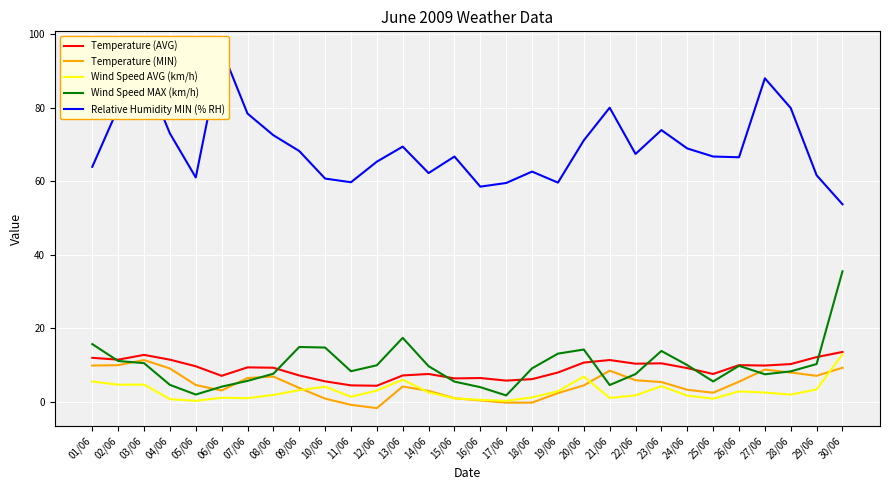

Reading left to right, transcribe all the data shown in this chart.

Temperature (AVG): 01/06=11.9	02/06=11.4	03/06=12.7	04/06=11.4	05/06=9.6	06/06=7.0	07/06=9.3	08/06=9.2	09/06=7.1	10/06=5.5	11/06=4.4	12/06=4.3	13/06=7.1	14/06=7.5	15/06=6.3	16/06=6.4	17/06=5.7	18/06=6.1	19/06=7.9	20/06=10.6	21/06=11.3	22/06=10.3	23/06=10.4	24/06=9.1	25/06=7.5	26/06=9.9	27/06=9.8	28/06=10.2	29/06=12.1	30/06=13.5
Temperature (MIN): 01/06=9.8	02/06=9.9	03/06=11.3	04/06=9.0	05/06=4.5	06/06=3.0	07/06=6.4	08/06=6.8	09/06=3.7	10/06=0.8	11/06=-0.9	12/06=-1.8	13/06=4.1	14/06=2.9	15/06=0.9	16/06=0.3	17/06=-0.3	18/06=-0.3	19/06=2.3	20/06=4.4	21/06=8.4	22/06=5.8	23/06=5.3	24/06=3.2	25/06=2.4	26/06=5.4	27/06=8.7	28/06=7.9	29/06=7.0	30/06=9.2
Wind Speed AVG (km/h): 01/06=5.5	02/06=4.6	03/06=4.6	04/06=0.7	05/06=0.2	06/06=1.0	07/06=0.9	08/06=1.8	09/06=3.1	10/06=4.0	11/06=1.3	12/06=3.0	13/06=6.0	14/06=2.5	15/06=0.9	16/06=0.5	17/06=0.2	18/06=1.1	19/06=2.8	20/06=6.8	21/06=1.0	22/06=1.7	23/06=4.2	24/06=1.6	25/06=0.8	26/06=2.8	27/06=2.4	28/06=1.9	29/06=3.3	30/06=12.8
Wind Speed MAX (km/h): 01/06=15.6	02/06=11.0	03/06=10.4	04/06=4.5	05/06=1.9	06/06=4.0	07/06=5.6	08/06=7.6	09/06=14.8	10/06=14.7	11/06=8.2	12/06=9.9	13/06=17.3	14/06=9.6	15/06=5.4	16/06=3.9	17/06=1.7	18/06=9.0	19/06=13.0	20/06=14.2	21/06=4.5	22/06=7.5	23/06=13.8	24/06=9.9	25/06=5.5	26/06=9.7	27/06=7.4	28/06=8.2	29/06=10.2	30/06=35.5
Relative Humidity MIN (% RH): 01/06=63.9	02/06=79.9	03/06=90.0	04/06=73.0	05/06=61.0	06/06=95.9	07/06=78.4	08/06=72.5	09/06=68.2	10/06=60.7	11/06=59.7	12/06=65.3	13/06=69.4	14/06=62.2	15/06=66.7	16/06=58.5	17/06=59.5	18/06=62.6	19/06=59.6	20/06=71.1	21/06=80.0	22/06=67.4	23/06=73.9	24/06=68.9	25/06=66.7	26/06=66.5	27/06=88.0	28/06=79.9	29/06=61.6	30/06=53.7